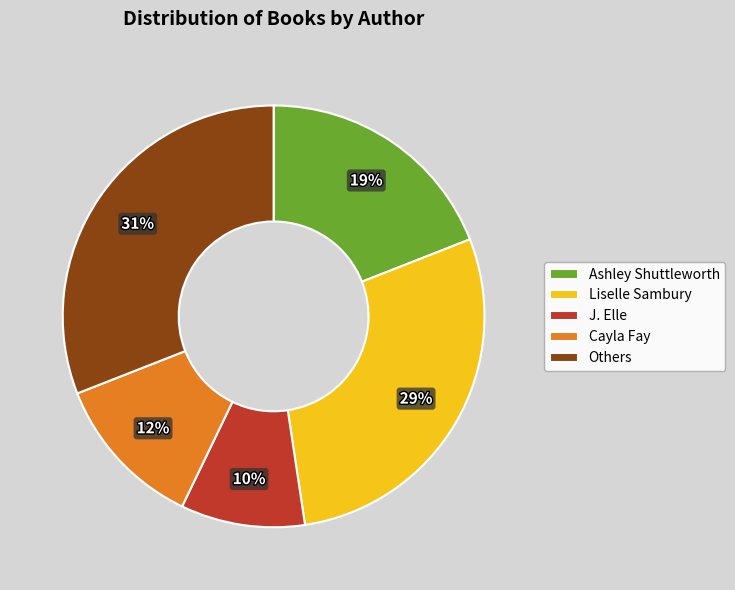

Do Liselle Sambury and Others together represent more than half of the pie?

Yes